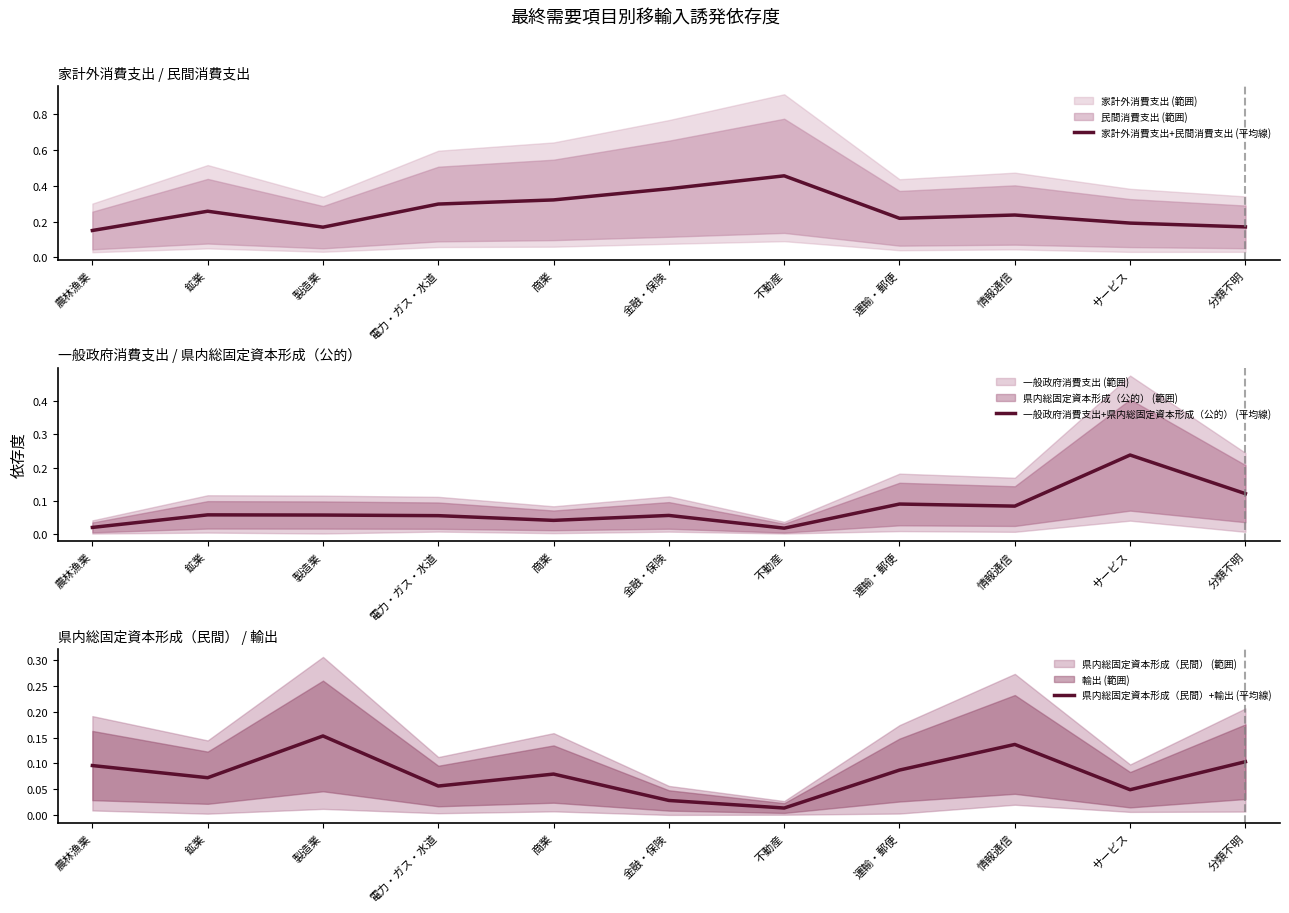

Where is 家計外消費支出+民間消費支出 (平均線) nearest to the value 0?

農林漁業